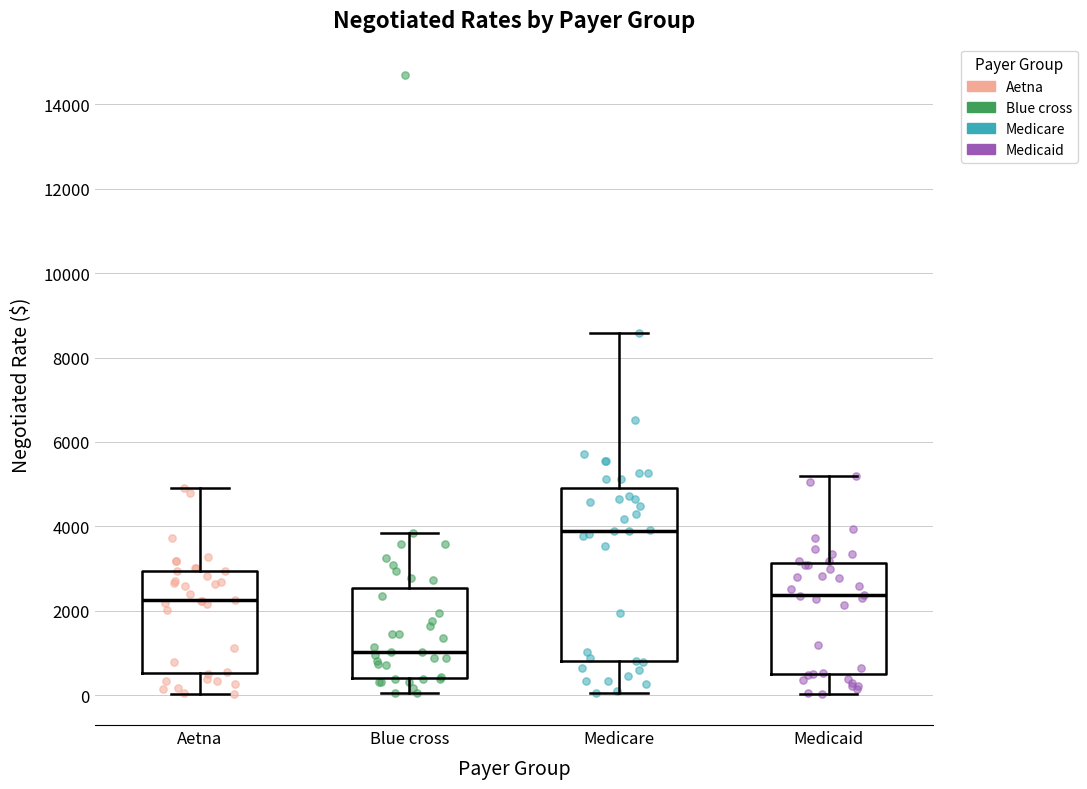

Comparing the boxes themselves (not the whiskers), which one is the tallest?

Medicare